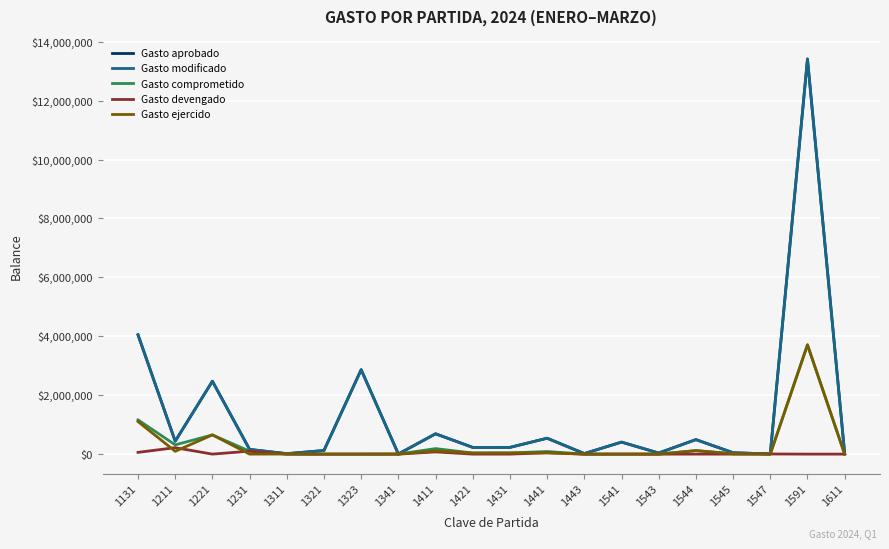

At which label does Gasto ejercido first exceed 11208?

1131